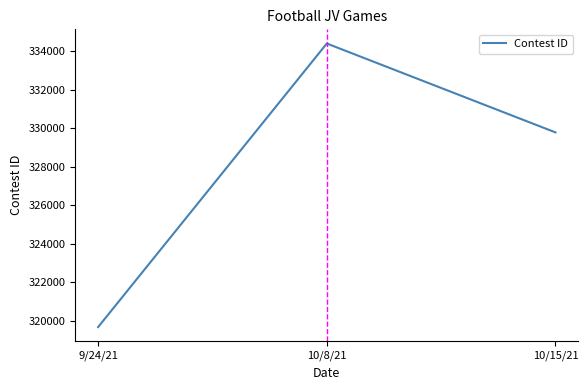

Count the number of categories in the chart.

3